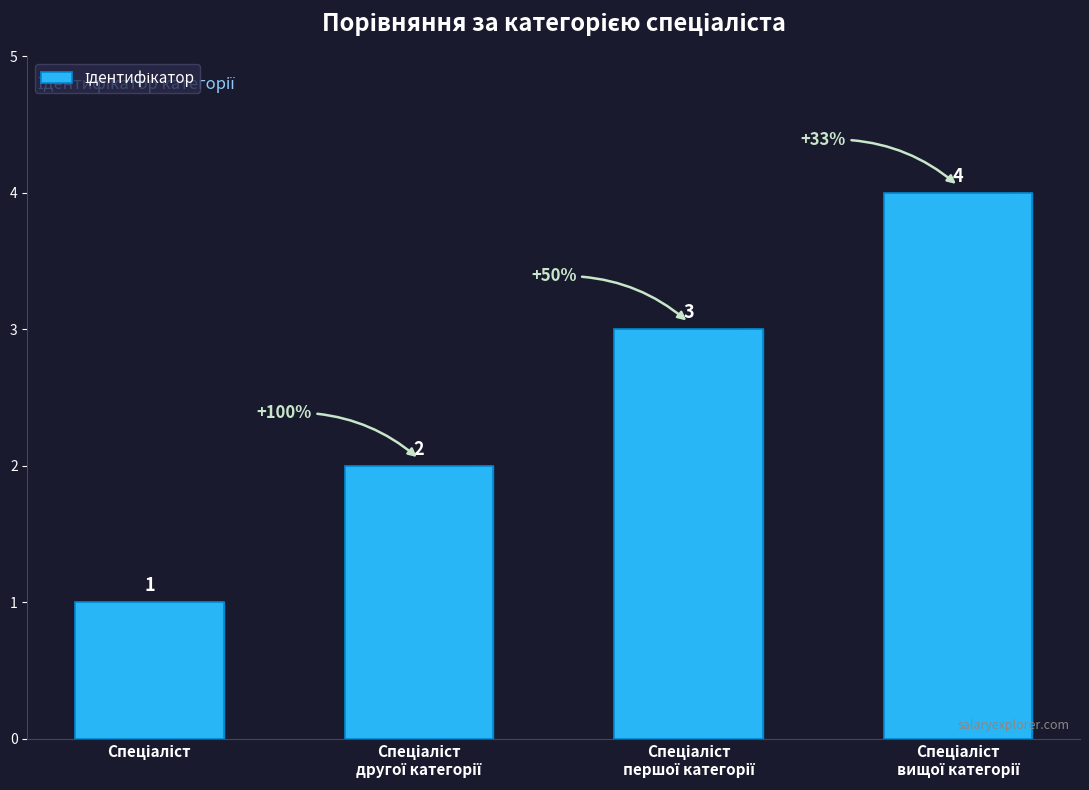

What is the value of the 1st bar from the left?

1